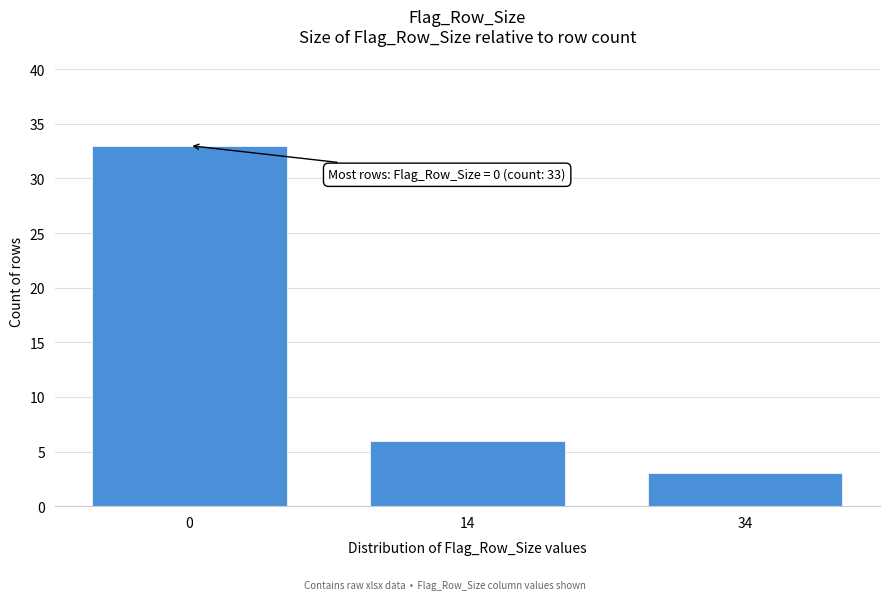

Reading left to right, transcribe all the data shown in this chart.

0=33	14=6	34=3